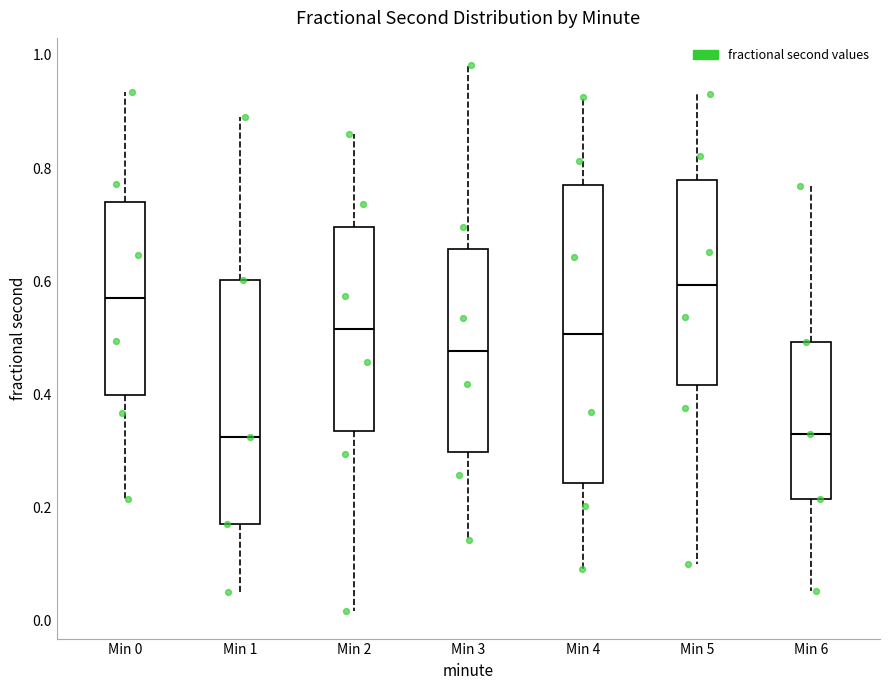

Comparing the boxes themselves (not the whiskers), which one is the tallest?

Min 4